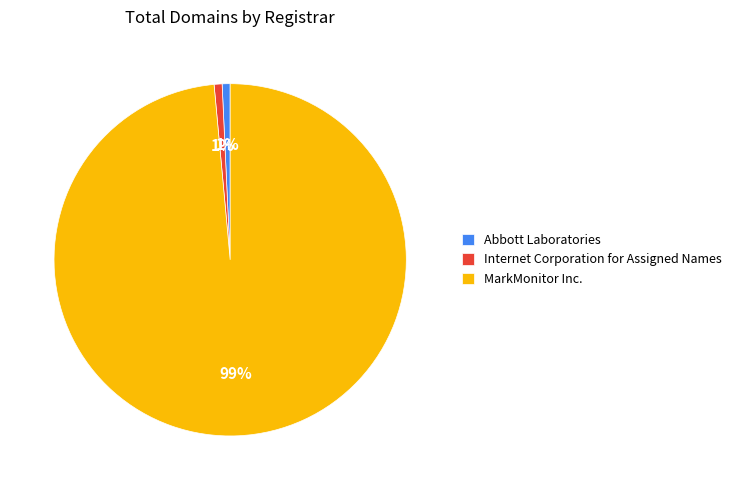

Is it true that MarkMonitor Inc. is 90% of the pie?

False